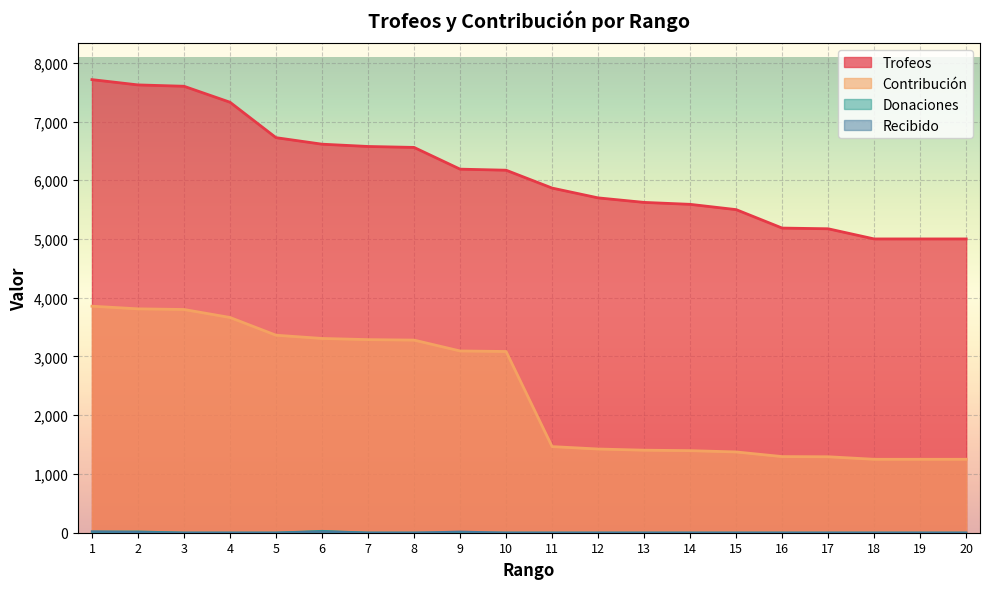

Where do Donaciones and Recibido first cross each other?

1 and 2